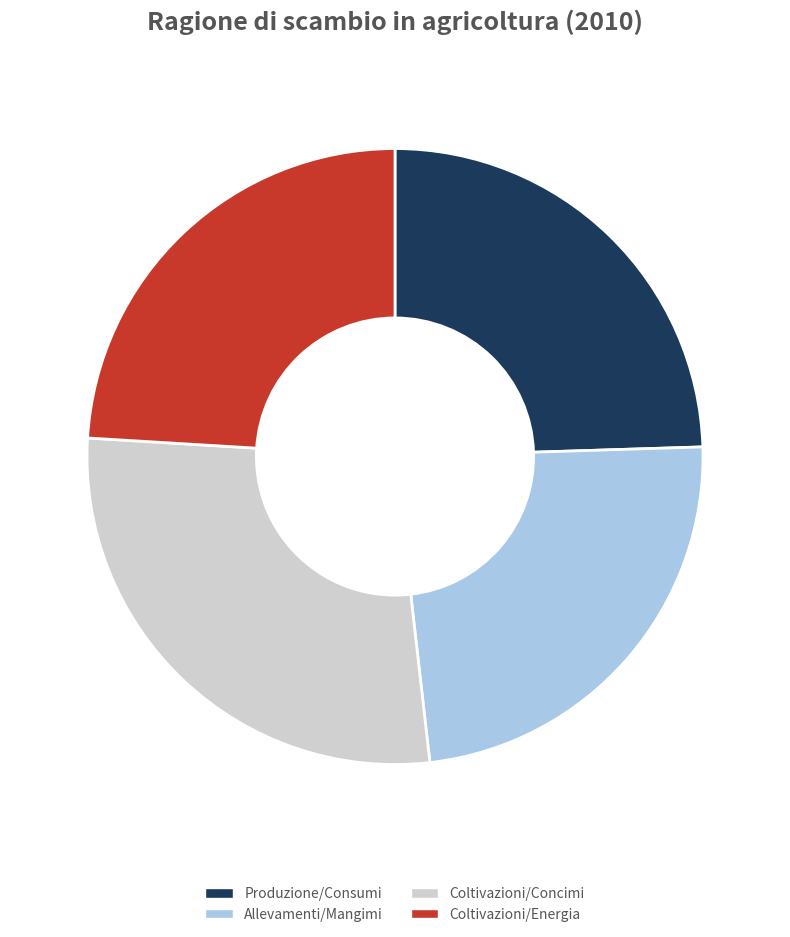

Do Allevamenti/Mangimi and Coltivazioni/Concimi together represent more than half of the pie?

Yes